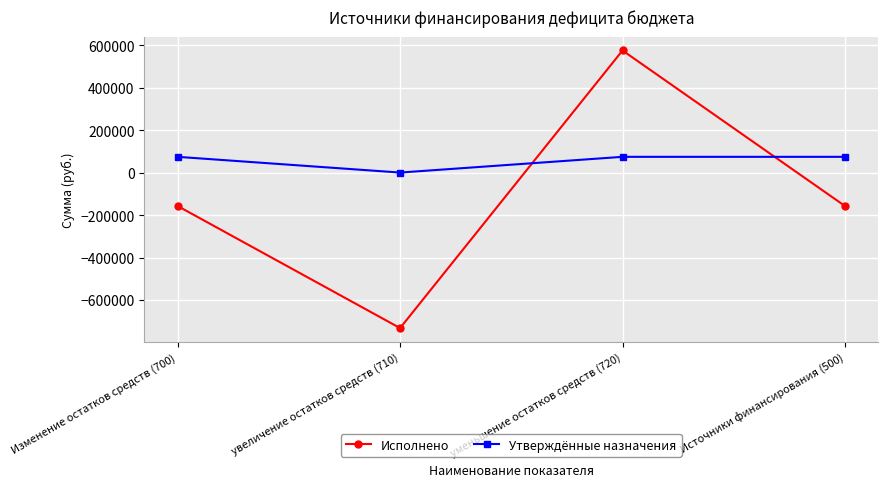

List the series in order of their peak value, highest first.

Исполнено, Утверждённые назначения